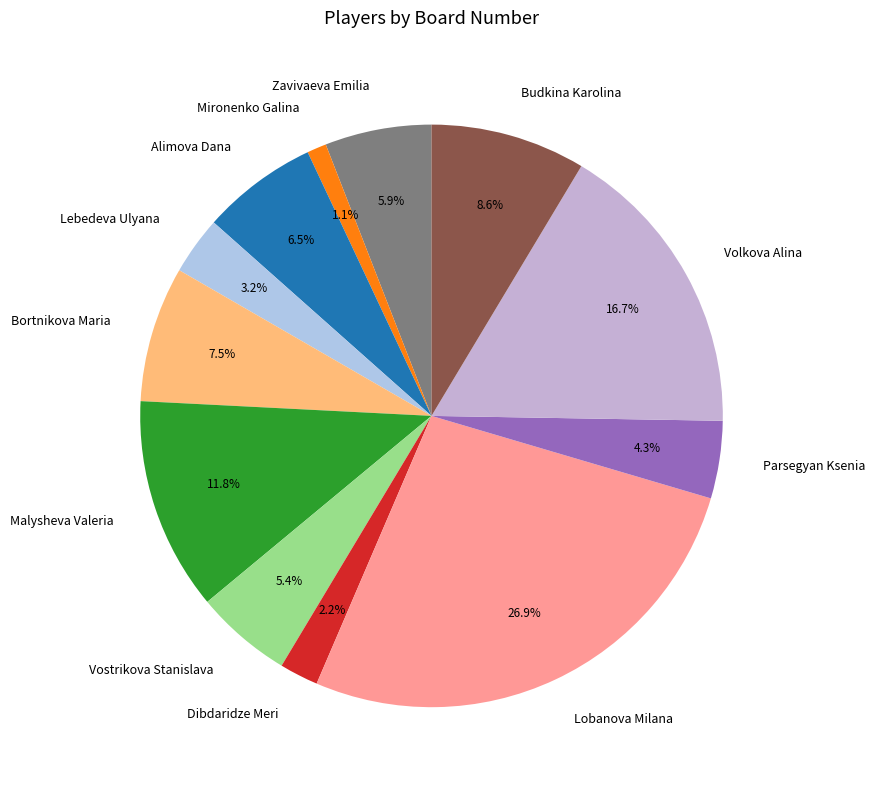

To the nearest percent, what portion does Zavivaeva Emilia represent?

6%